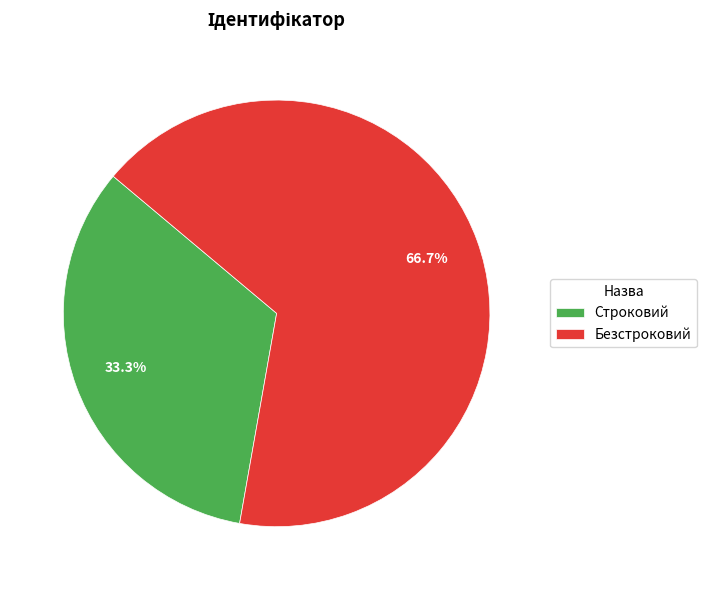

What is the ratio of the value at Строковий to the value at Безстроковий?

0.5